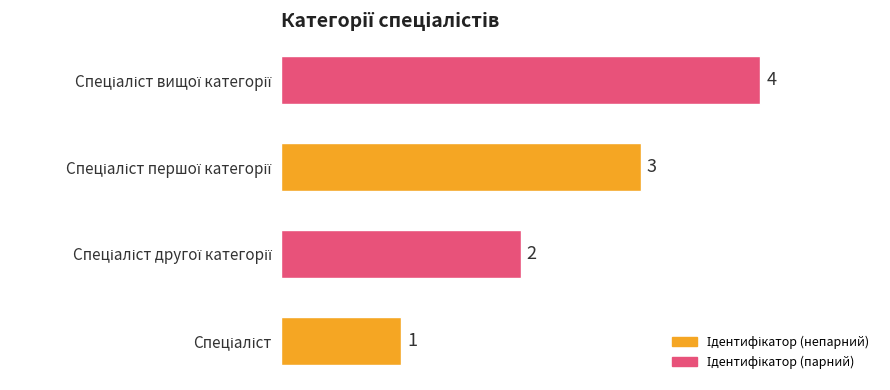

Count the values in the range 2 to 4.

3